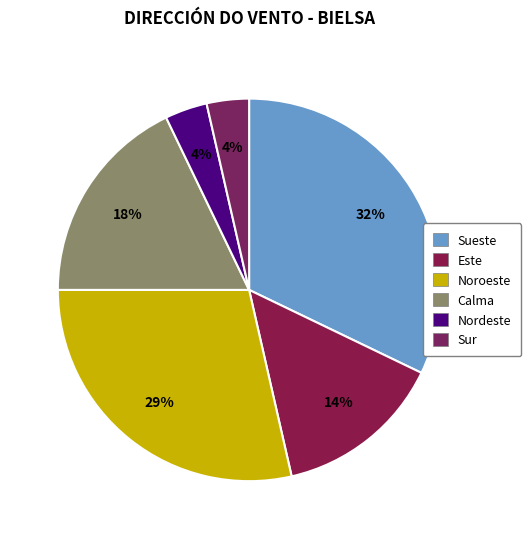

Combined, what portion of the pie is Nordeste and Sur?

7.1%